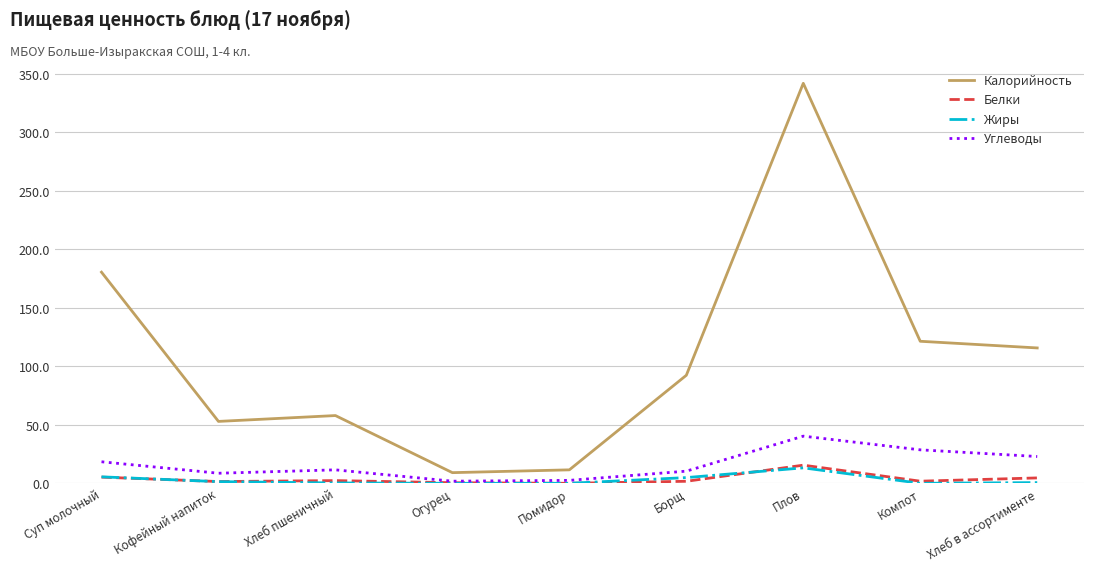

The value of Жиры at Хлеб в ассортименте is 0.6. True or false?

True